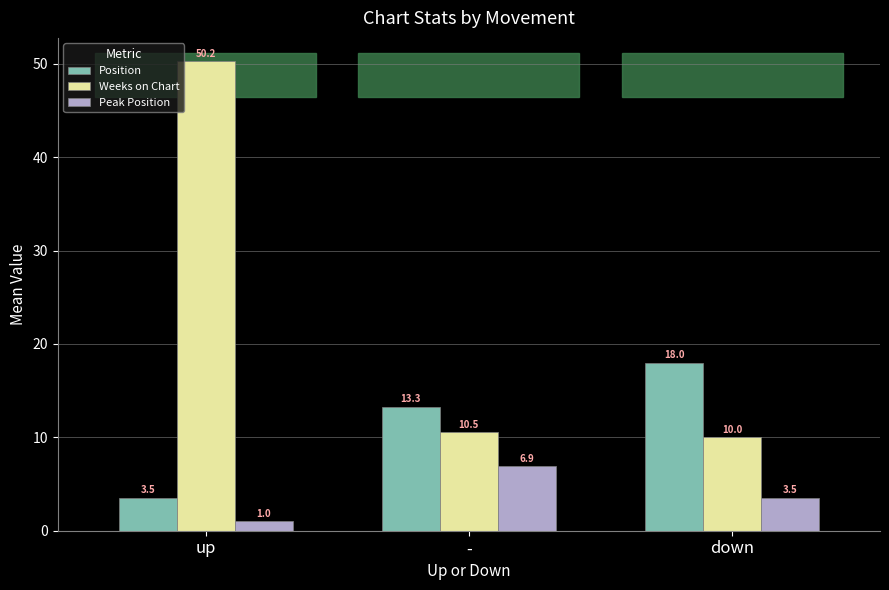

Rank the series by their average value, from highest to lowest.

Weeks on Chart, Position, Peak Position